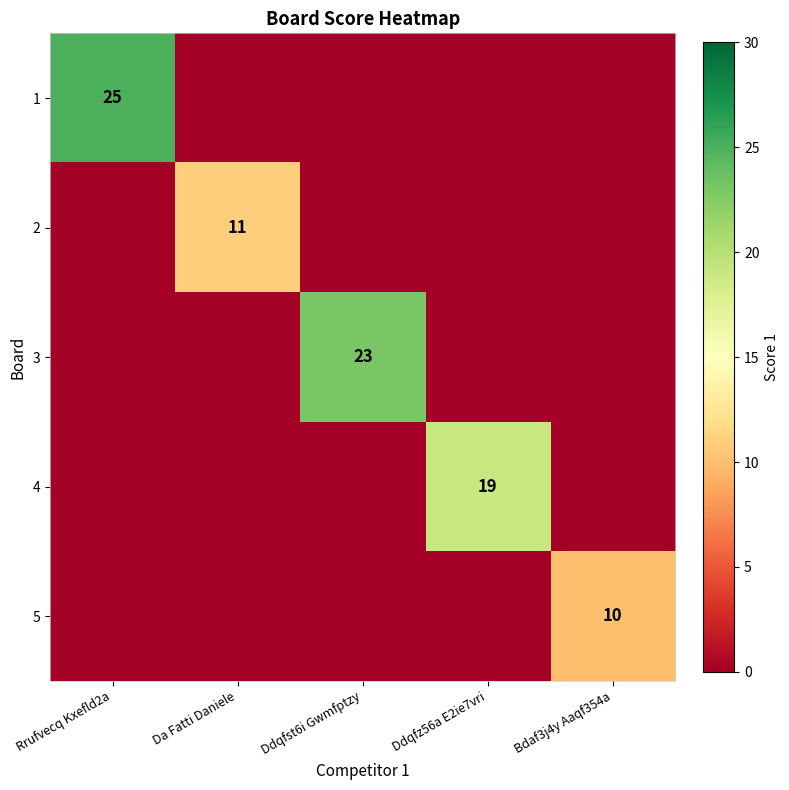

What is the spread (max minus min) of values at Ddqfst6i Gwmfptzy?

23